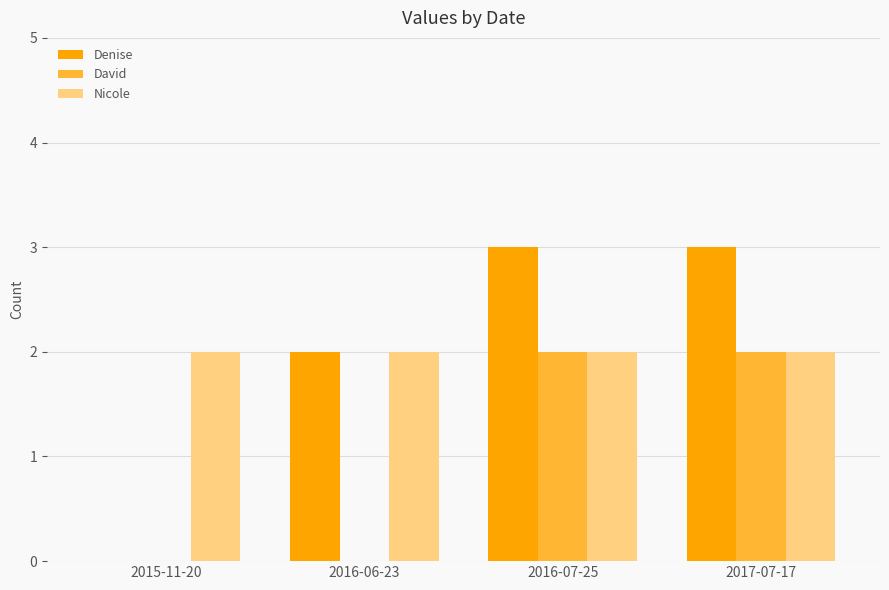

The Nicole series shows 2 at 2016-06-23. True or false?

True